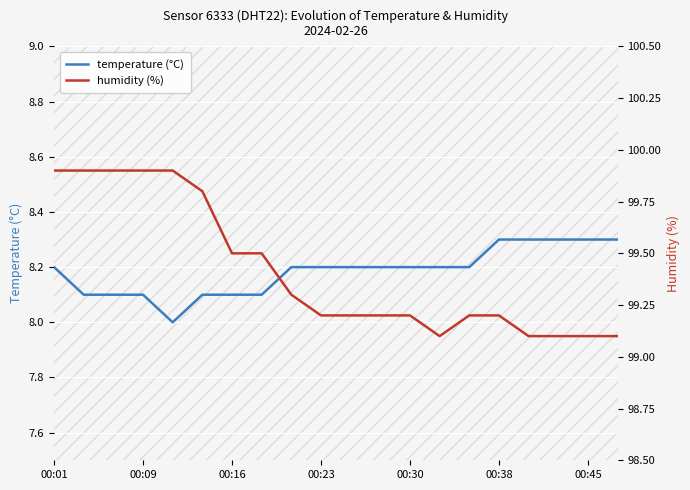

Is it true that temperature (°C) equals 12.0 at 00:09?

False